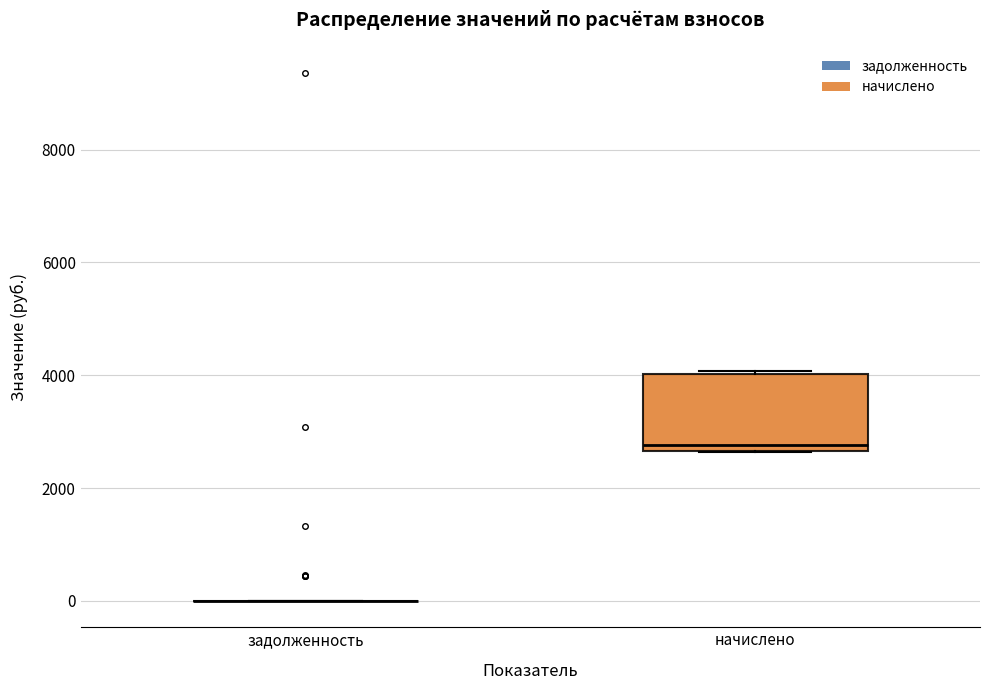

Reading left to right, read every box against the y-axis: the position of its median line, the range the box covers, and the ends of its whiskers. The values are not printed on the chart, so give them approximately, as read against the axis.

задолженность: box collapsed to a line at 0, whiskers 0 to 0
начислено: median 2800, box 2600 to 4000, whiskers 2600 to 4000